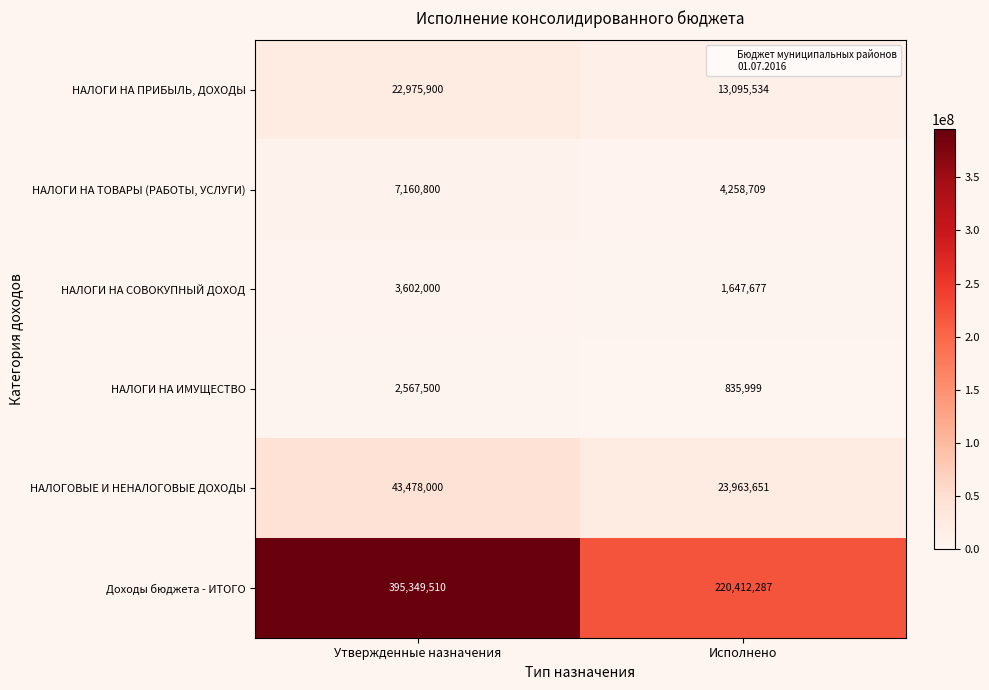

What is the difference between the maximum and minimum values in the НАЛОГОВЫЕ И НЕНАЛОГОВЫЕ ДОХОДЫ series?

19514349